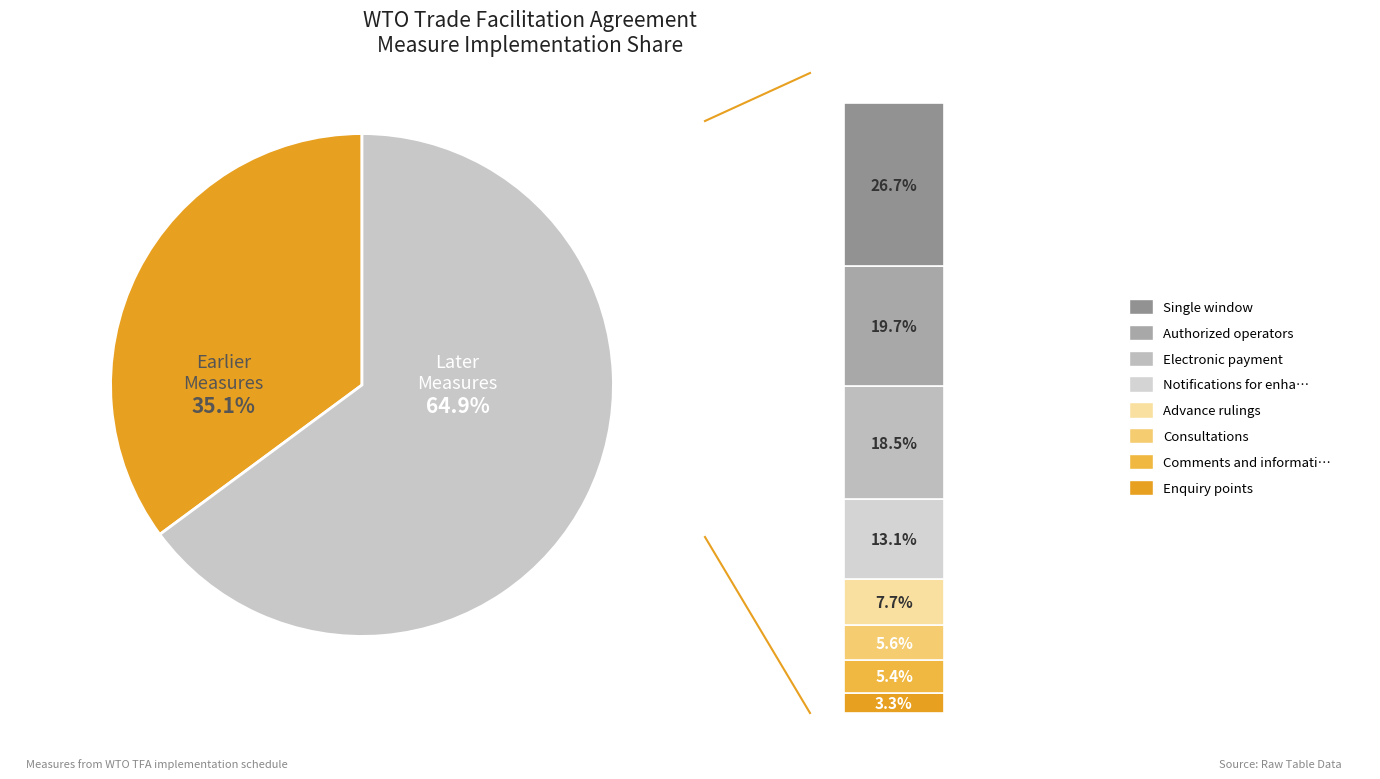

The Consultations slice represents 20% of the pie. True or false?

False